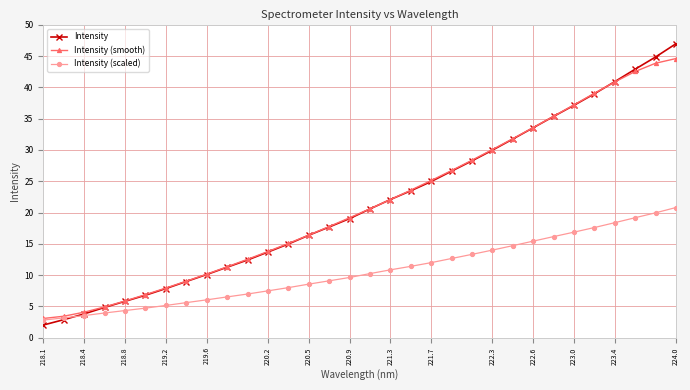

What is the greatest value displayed?

47.0